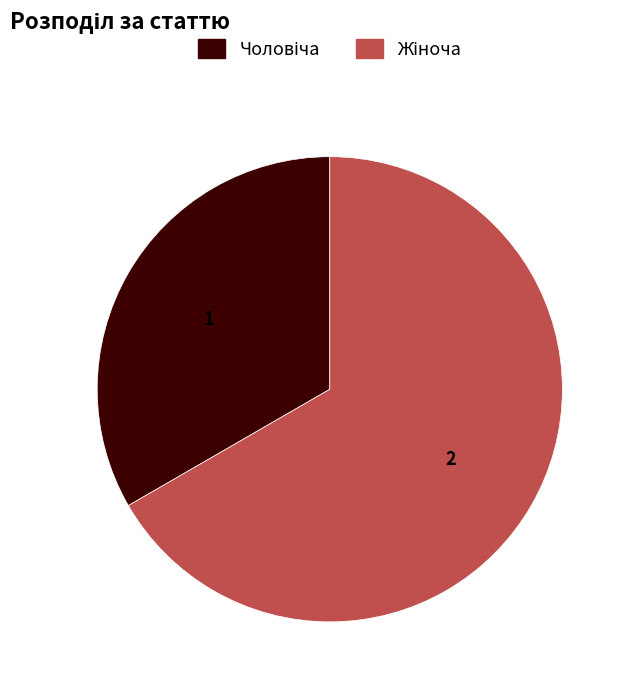

Is there any slice that represents more than half of the pie?

Yes